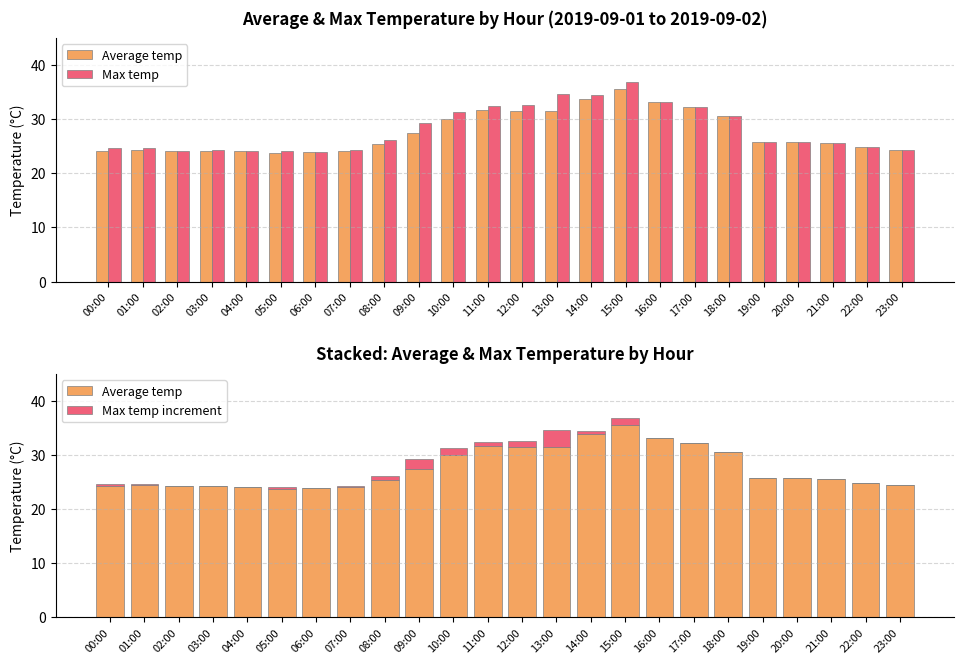

Which series has the largest range (max minus min)?

Max temp